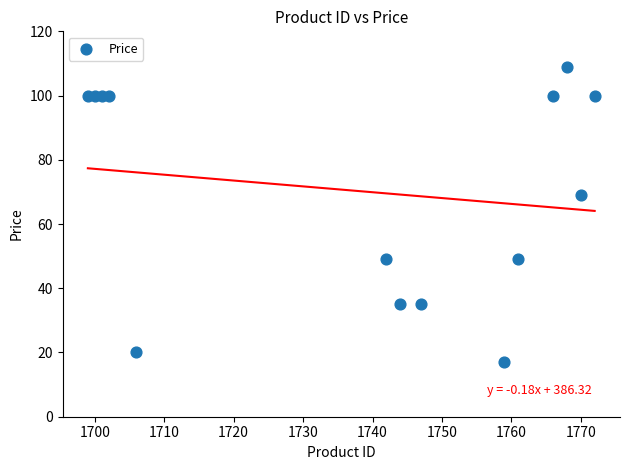

What Y value in the scatter plot is closest to 62?

69.0